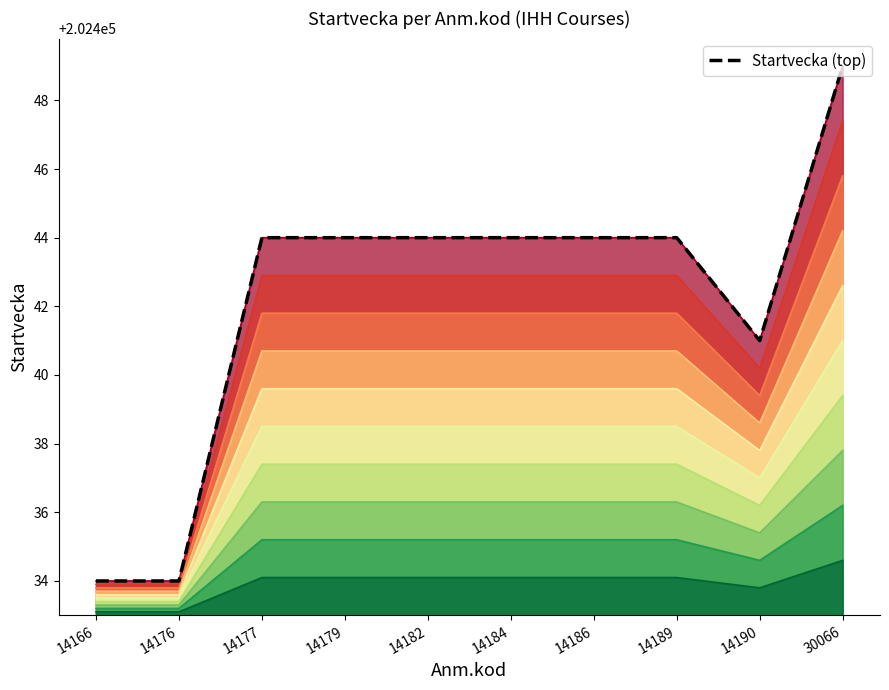

At which label is the value closest to 202441?

14190